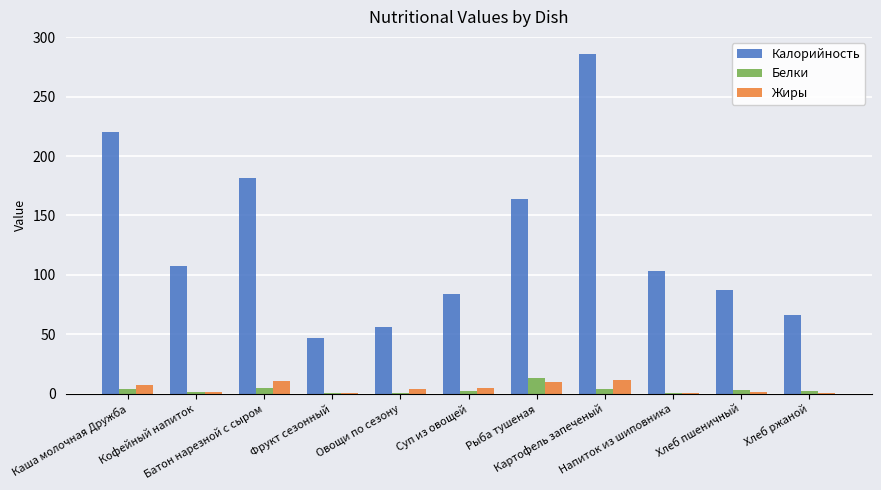

Which series has the largest total across all categories?

Калорийность